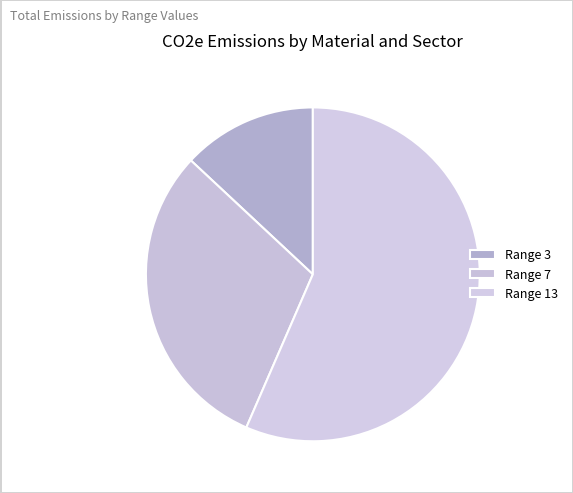

How many slices are in this pie chart?

3